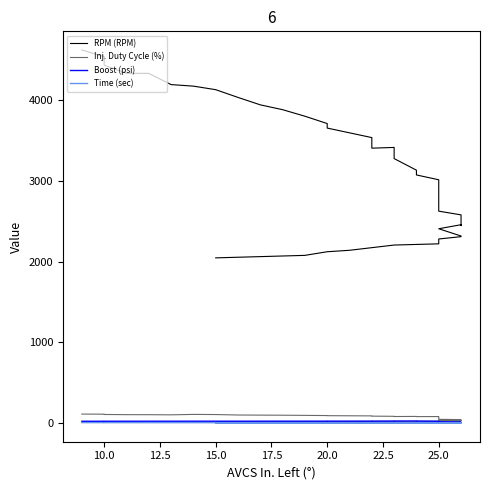

How many categories are shown in the chart?

40